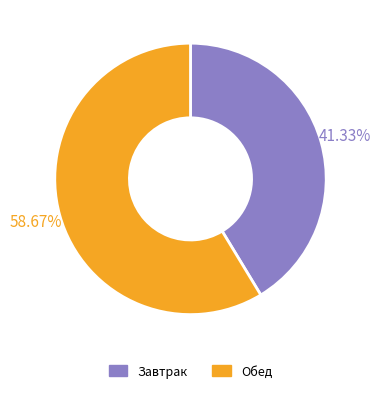

How much of the chart is everything except Завтрак?

58.7%